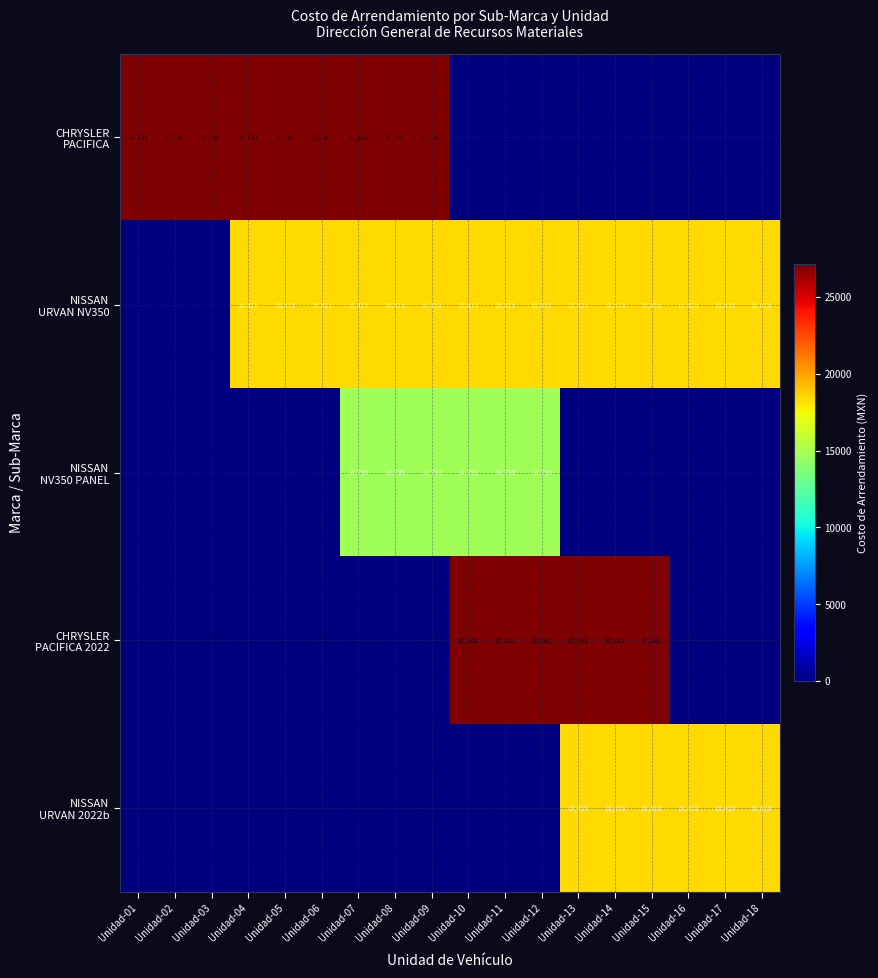

At which label is NISSAN NV350 PANEL closest to 7395?

Unidad-01